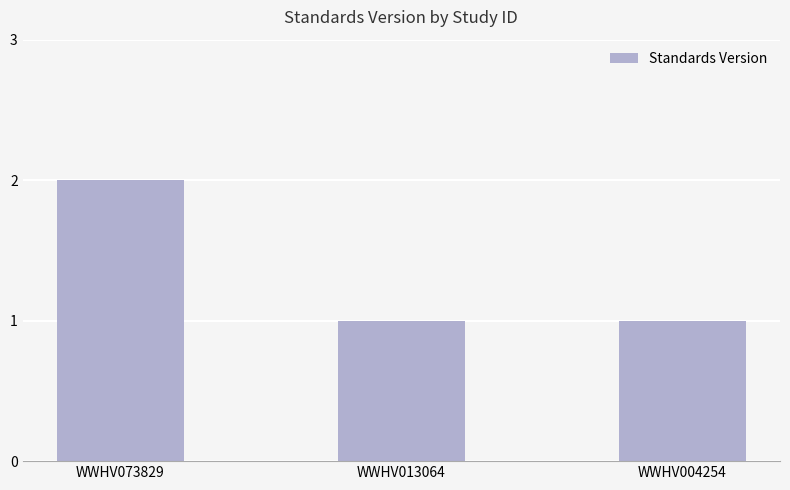

What is the maximum value shown in the chart?

2